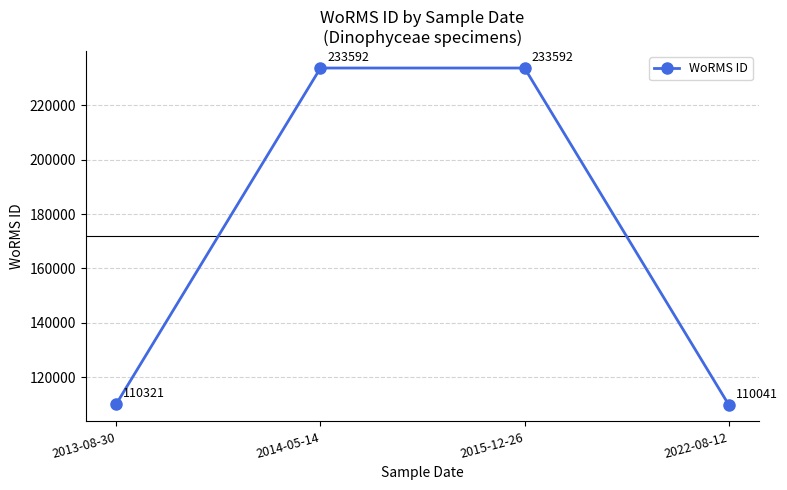

What is the smallest value displayed?

110041